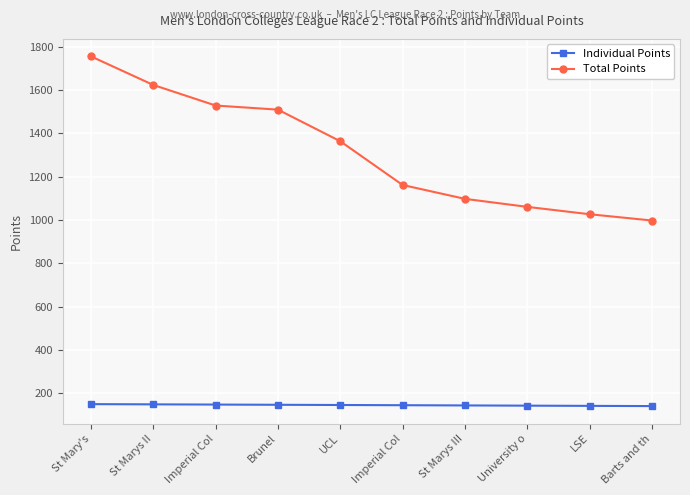

True or false: Individual Points has a value of 150 at St Mary's.

True